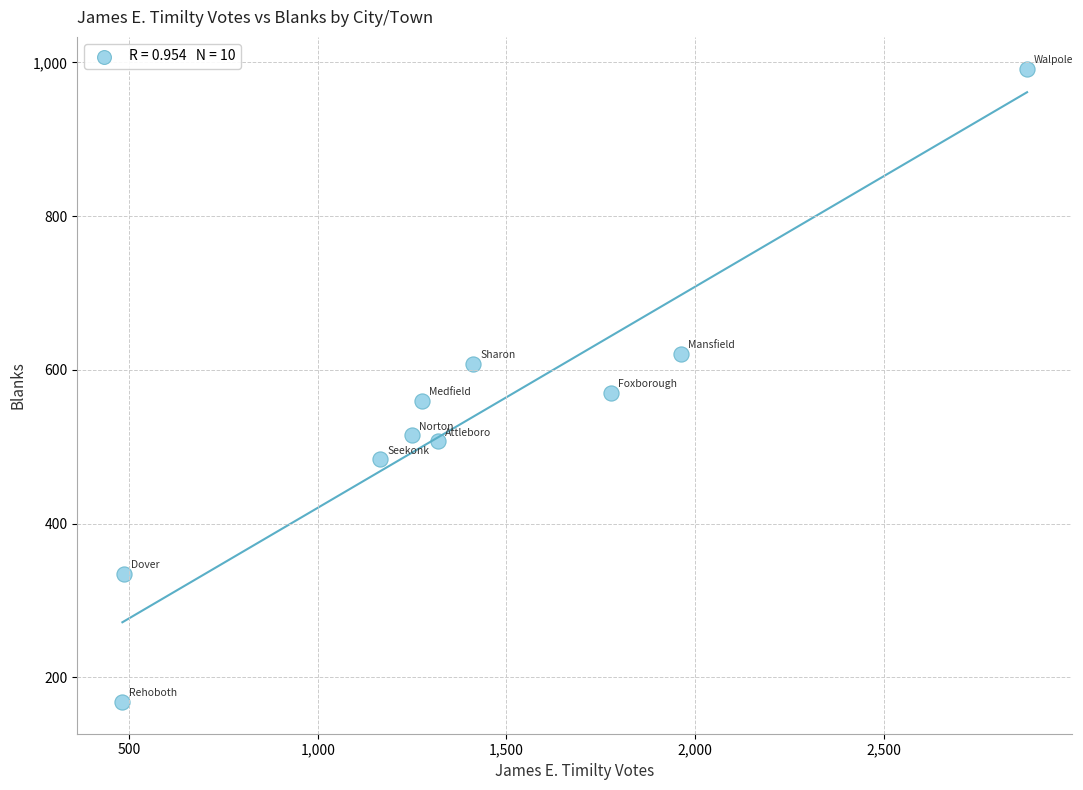

What Y value in the scatter plot is closest to 580?

570